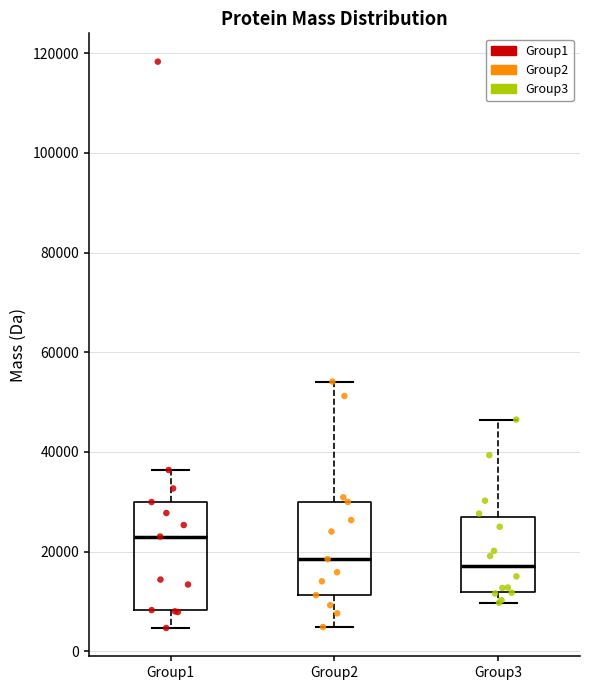

Comparing the boxes themselves (not the whiskers), which one is the tallest?

Group1